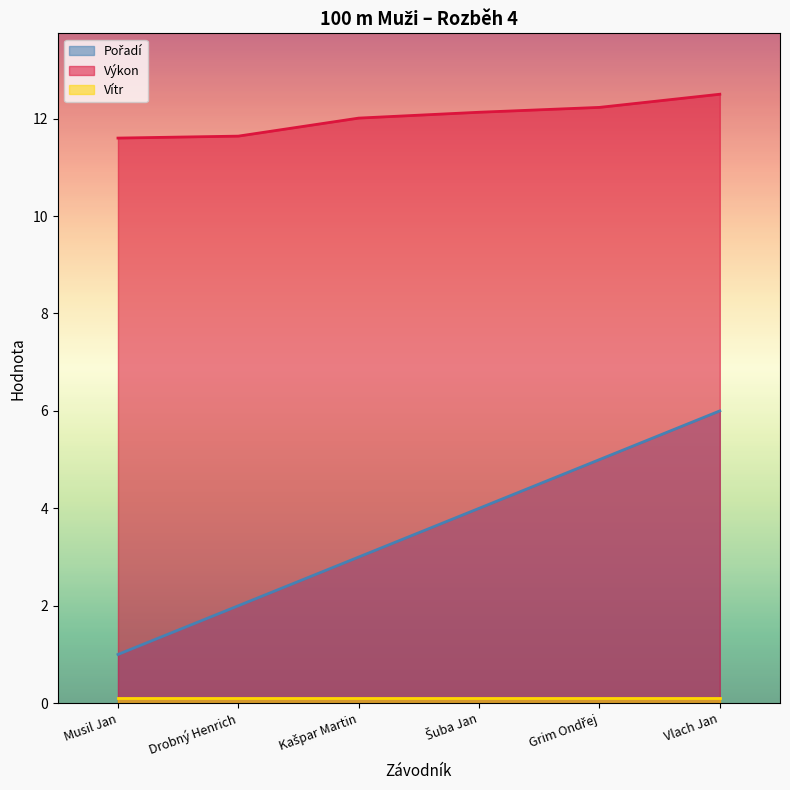

At which category is the sum across all series the highest?

Vlach Jan